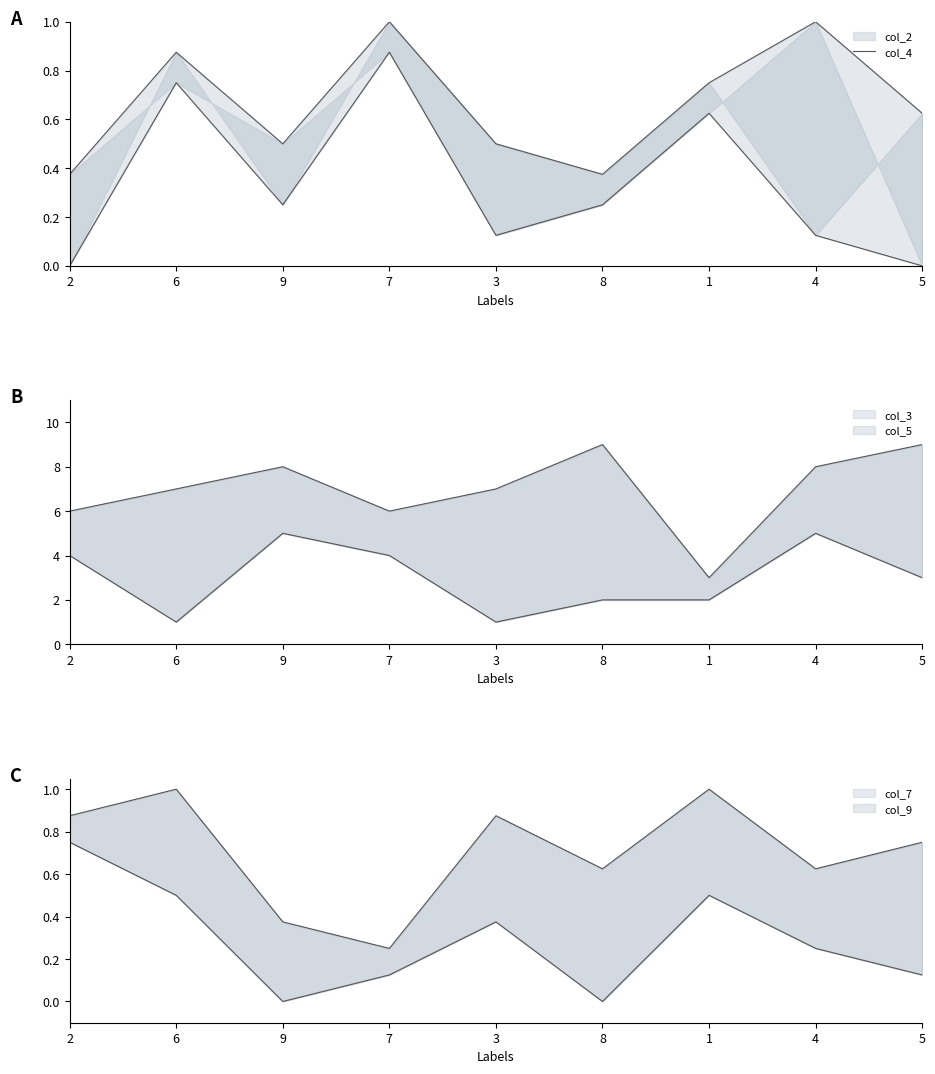

What is the label of the 2nd point from the right?

4